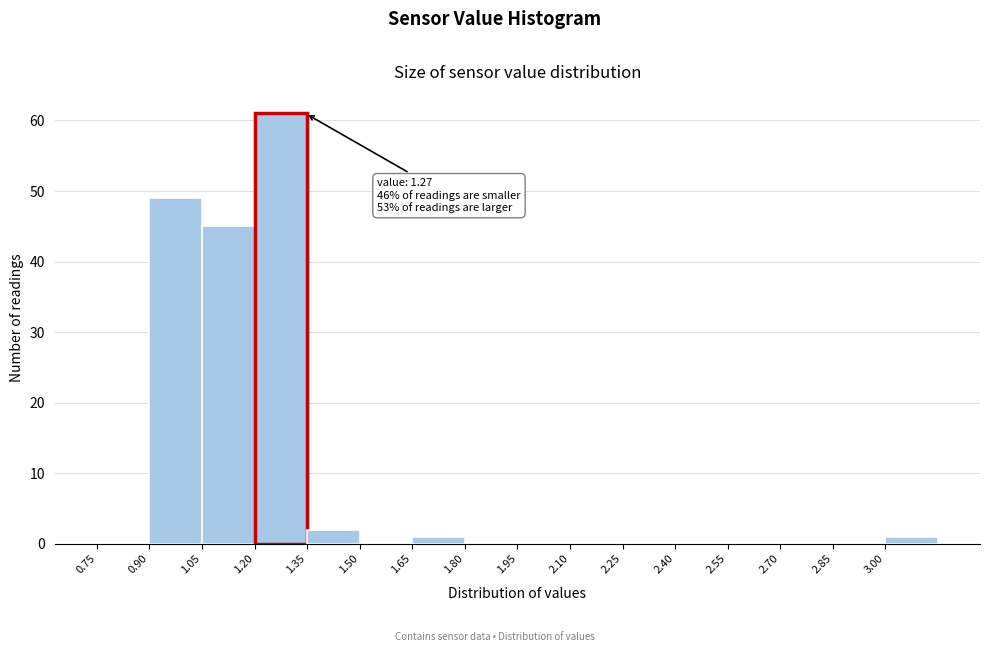

Which range on the x-axis has the tallest bar?

1.20 to 1.35